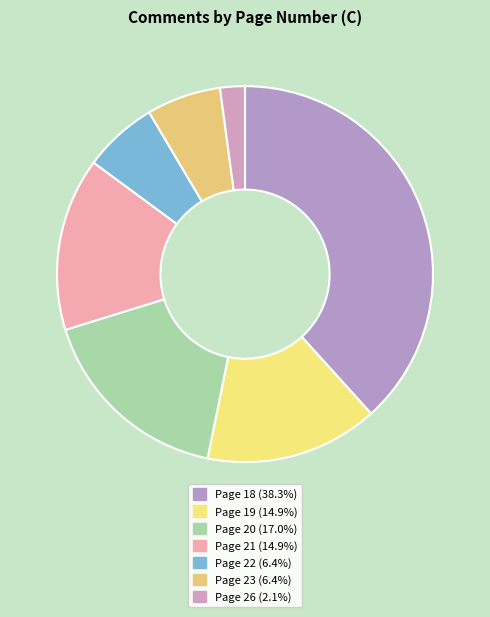

What is the change in value from Page 20 to Page 21?

-1